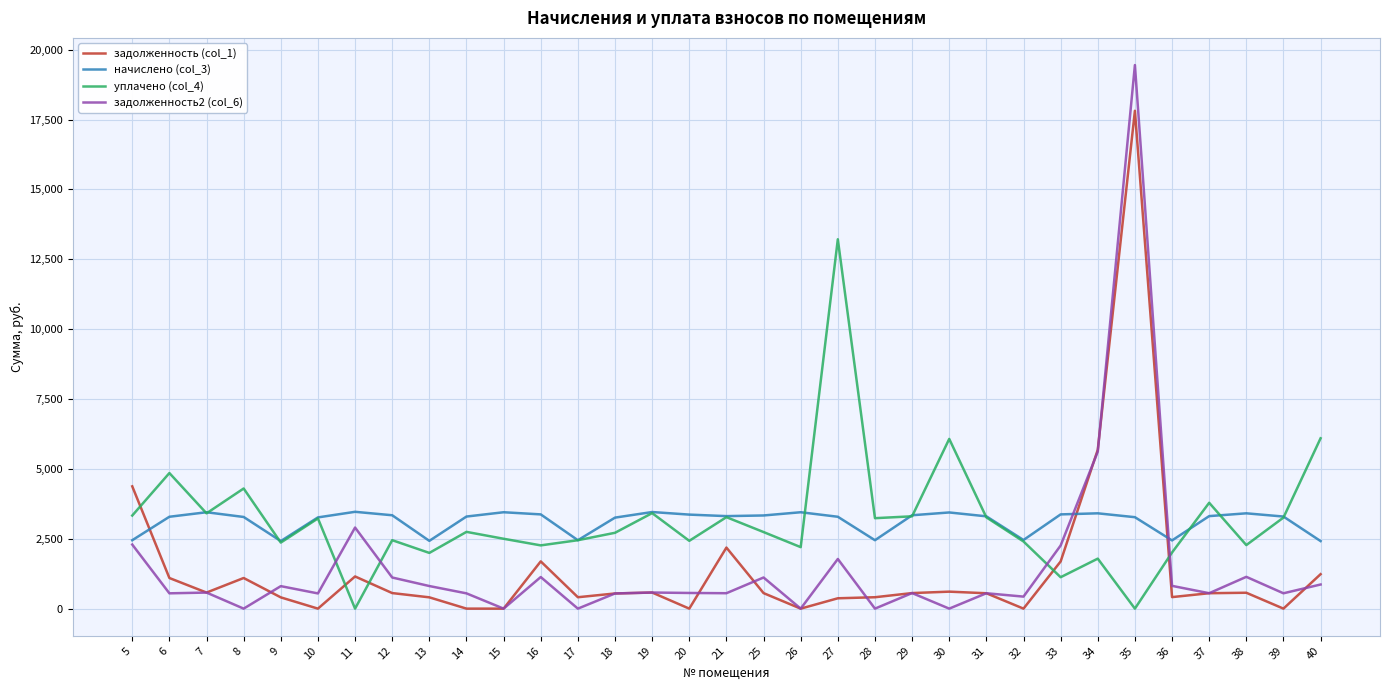

At which label does задолженность (col_1) reach its peak?

35